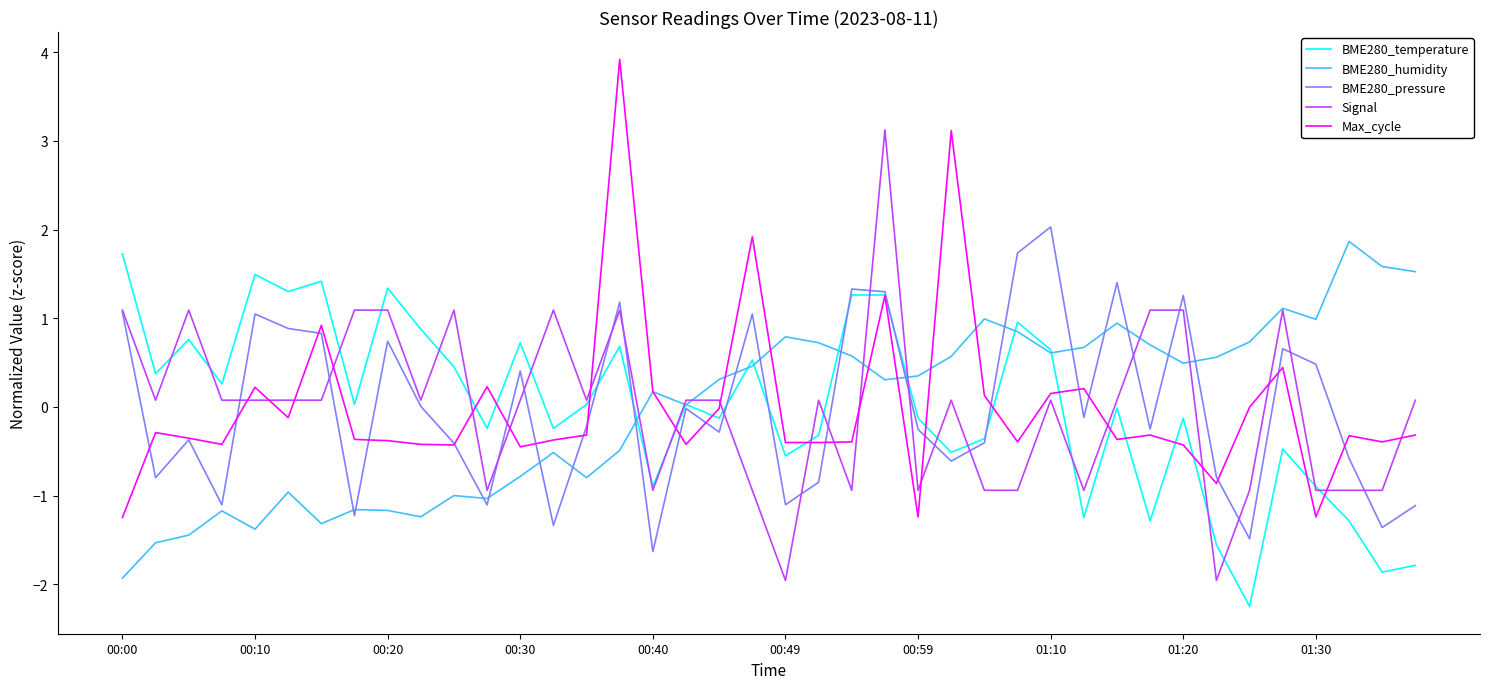

True or false: Max_cycle and Signal intersect in this chart.

True